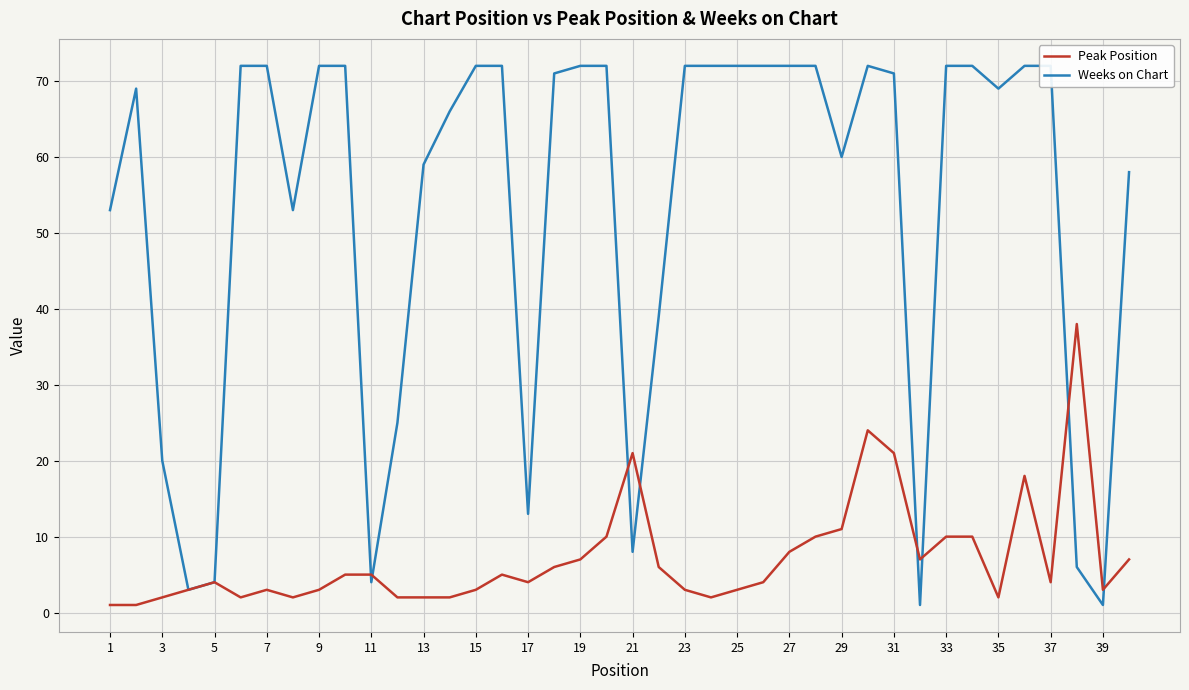

Is it true that Peak Position equals 33 at 31?

False